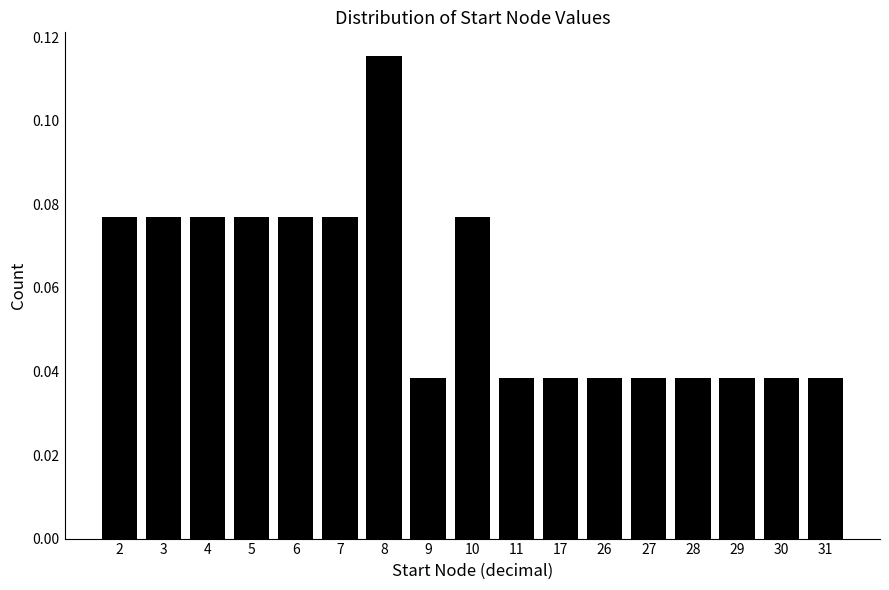

At which category does the chart reach its peak across all series?

8